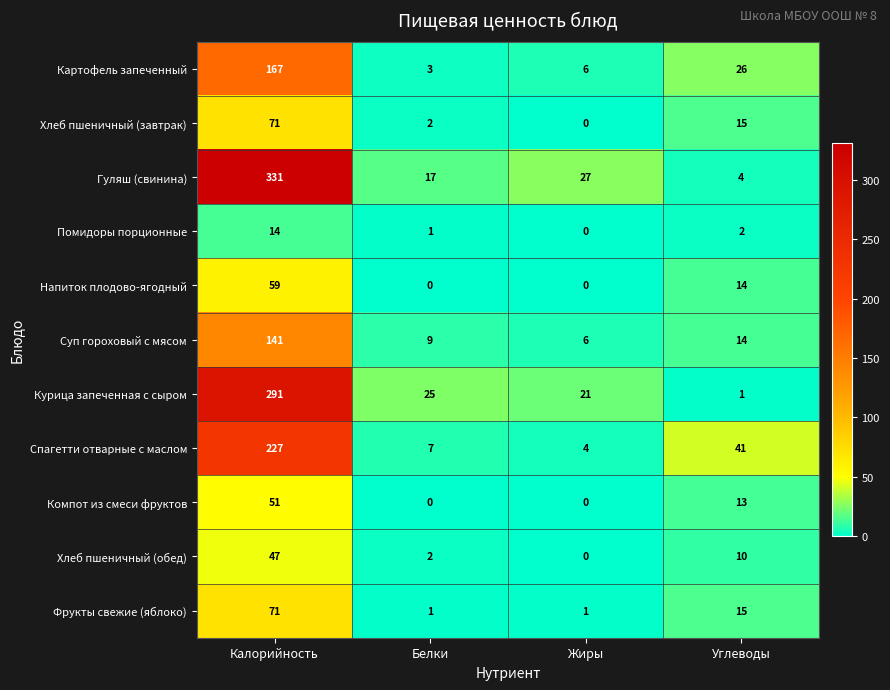

What is the sum of the Помидоры порционные values at Белки and Углеводы?

3